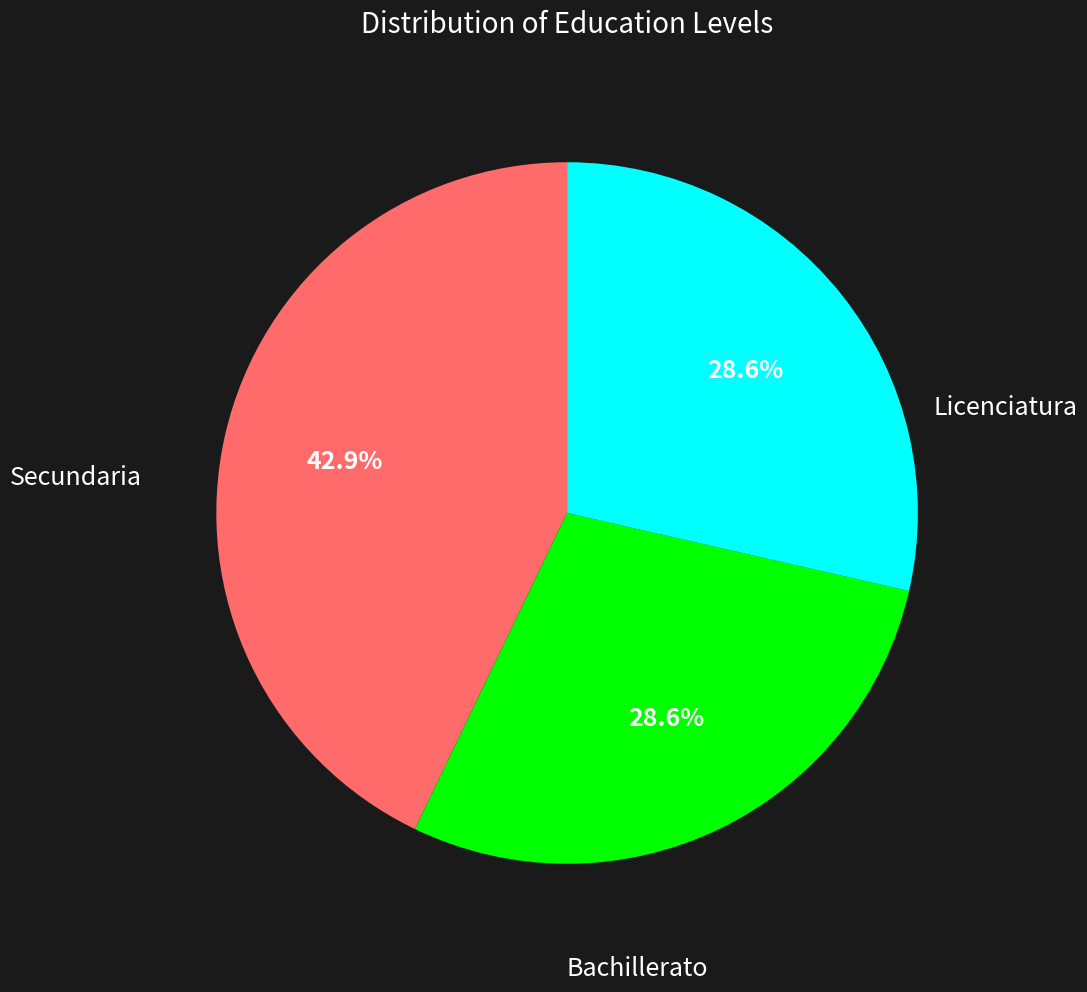

Is there a majority slice in this chart?

No